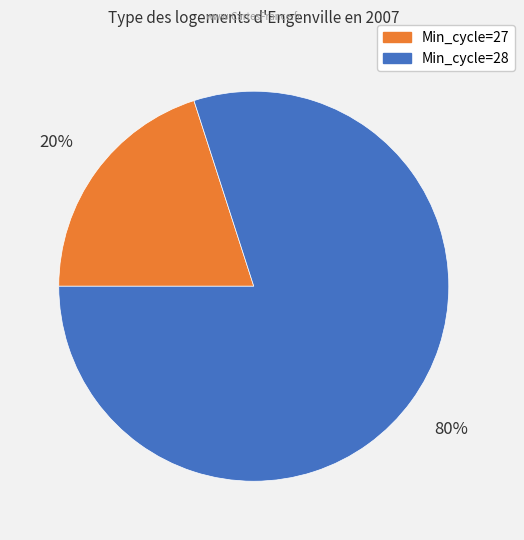

Is there a majority slice in this chart?

Yes